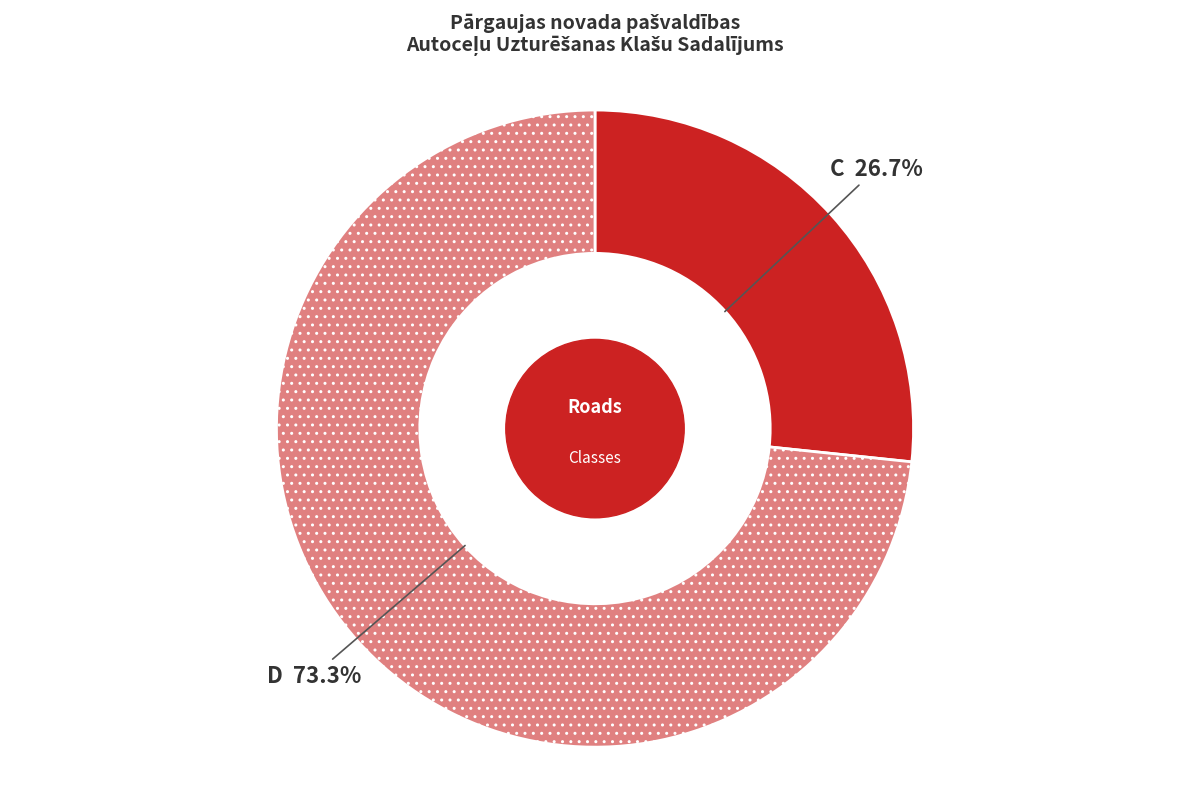

Does any single category account for the majority?

Yes